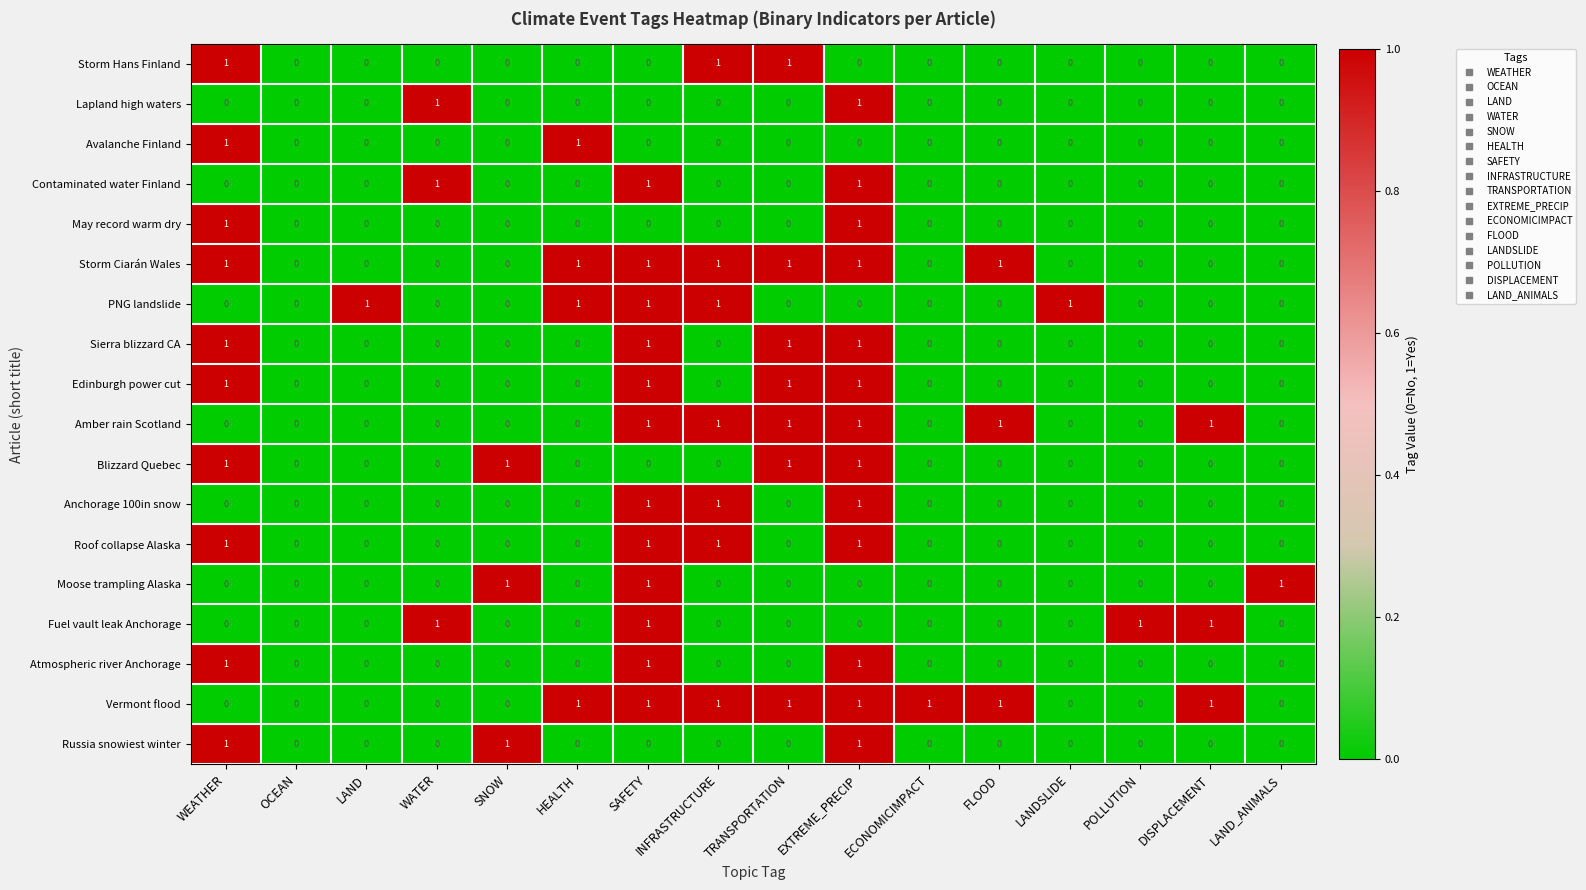

What is the sum of all Sierra blizzard CA values?

4